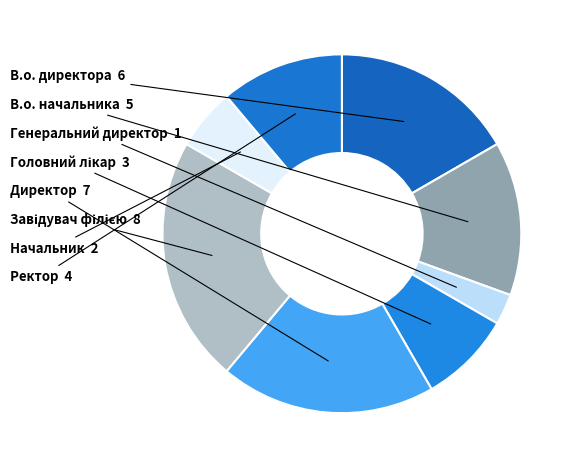

Is there any slice that represents more than half of the pie?

No